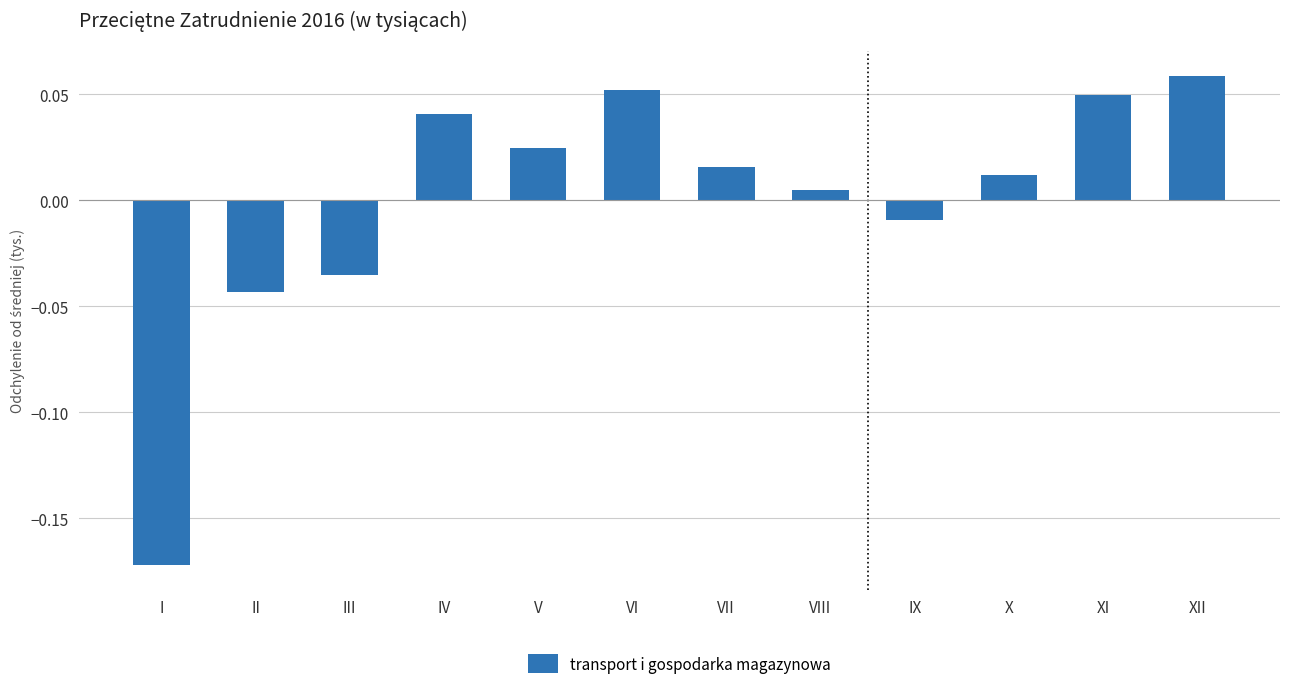

Which label corresponds to the largest value in the chart?

XII